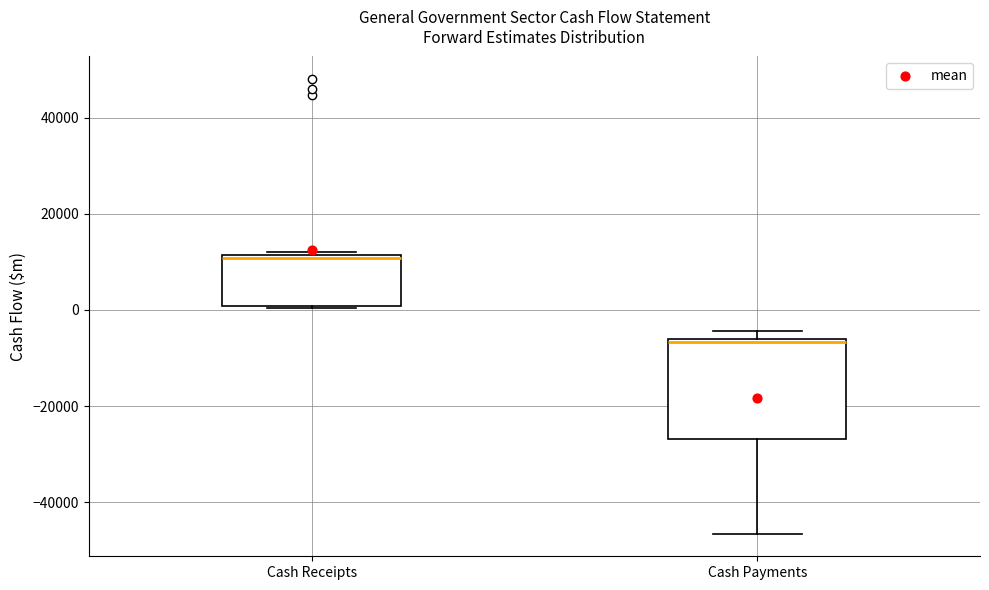

Comparing the boxes themselves (not the whiskers), which one is the tallest?

Cash Payments